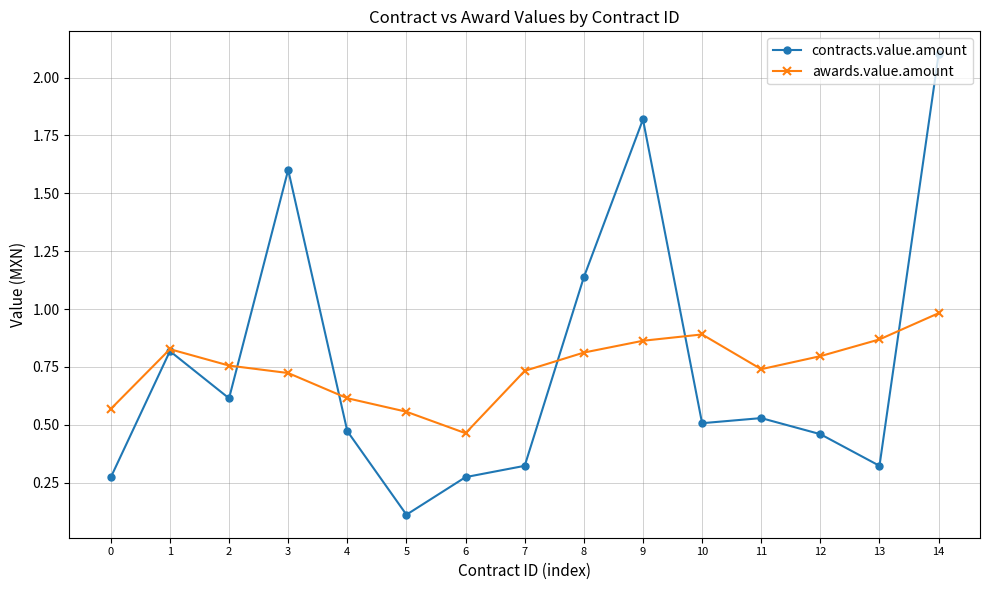

Does the chart display data point markers on the line(s)?

Yes